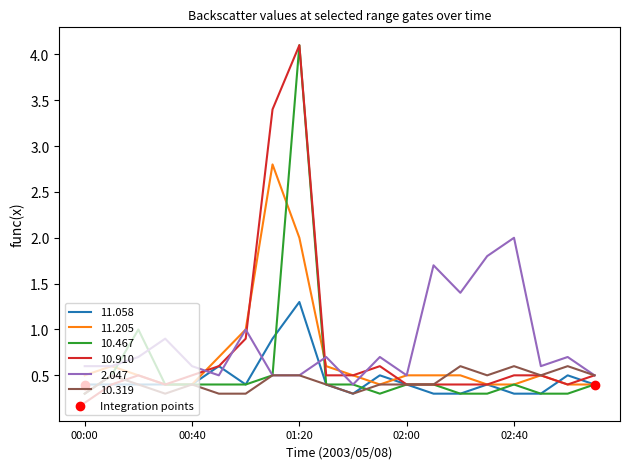

What is the maximum value for 2.047?

2.0